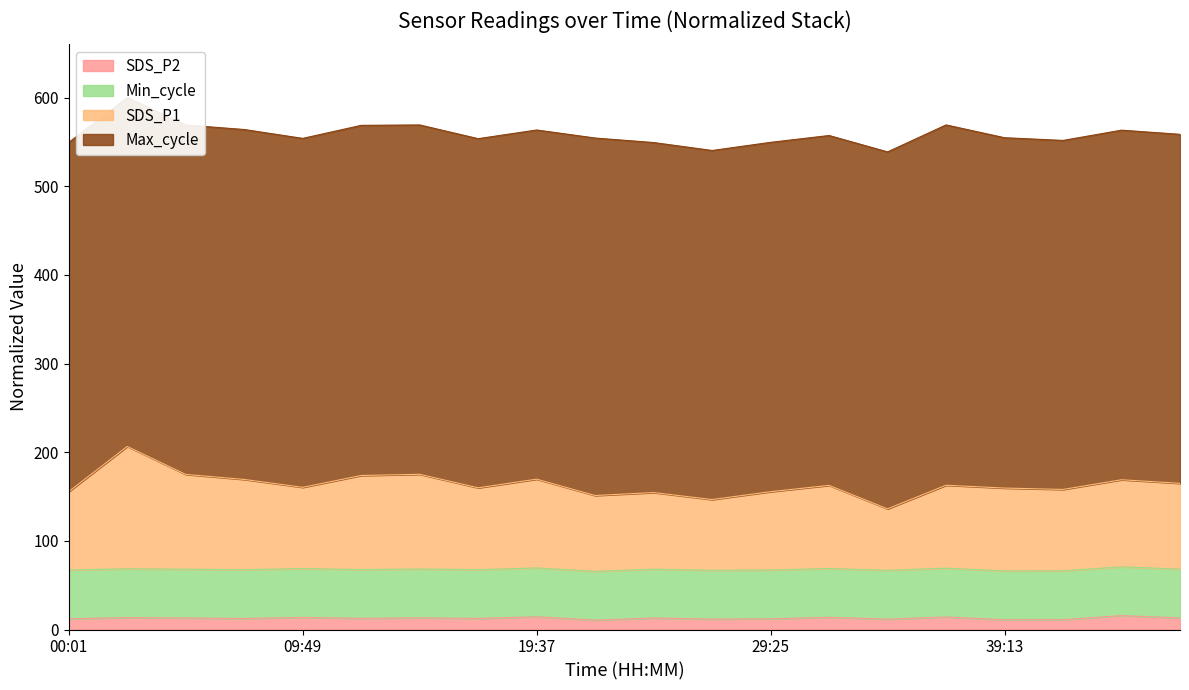

At which category is the sum across all series the highest?

02:28